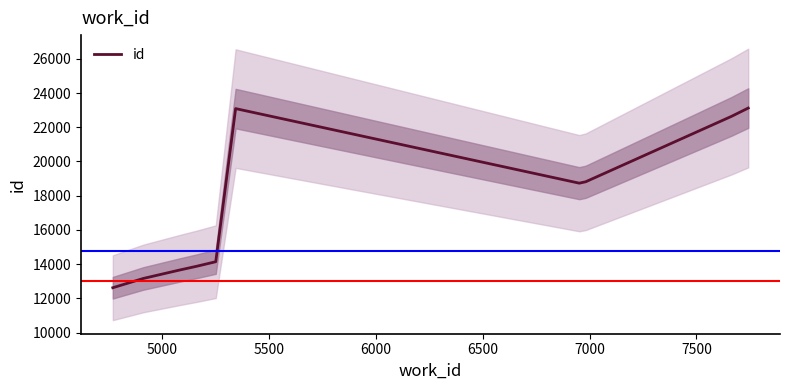

What is the minimum value shown in the chart?

12626